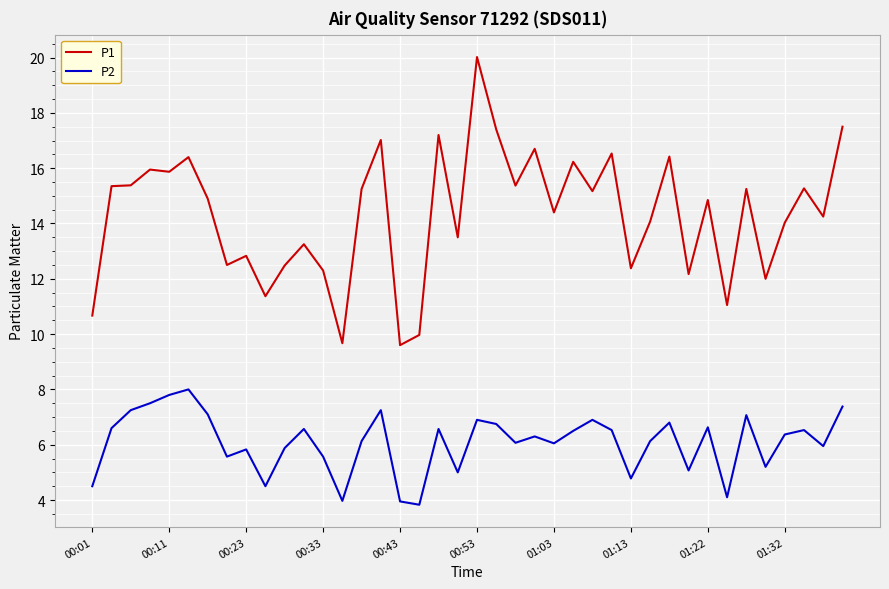

True or false: P2 and P1 cross at least once.

False